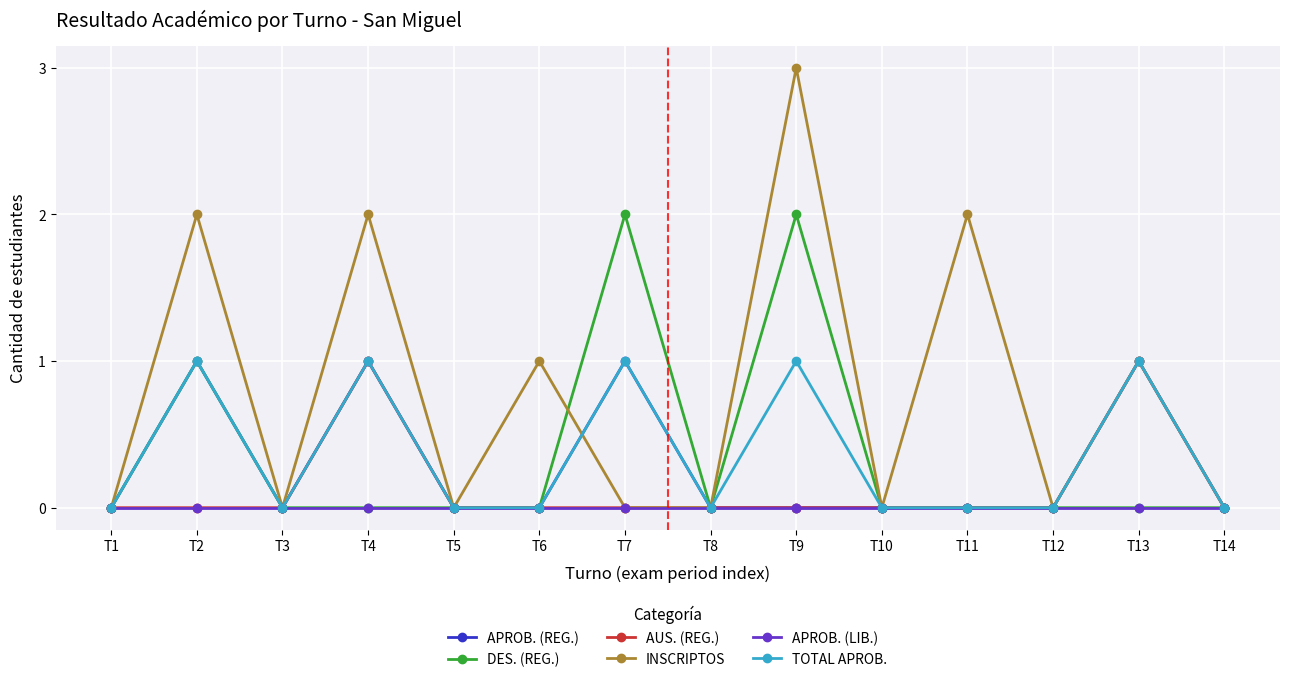

Which series has the widest spread of values?

INSCRIPTOS